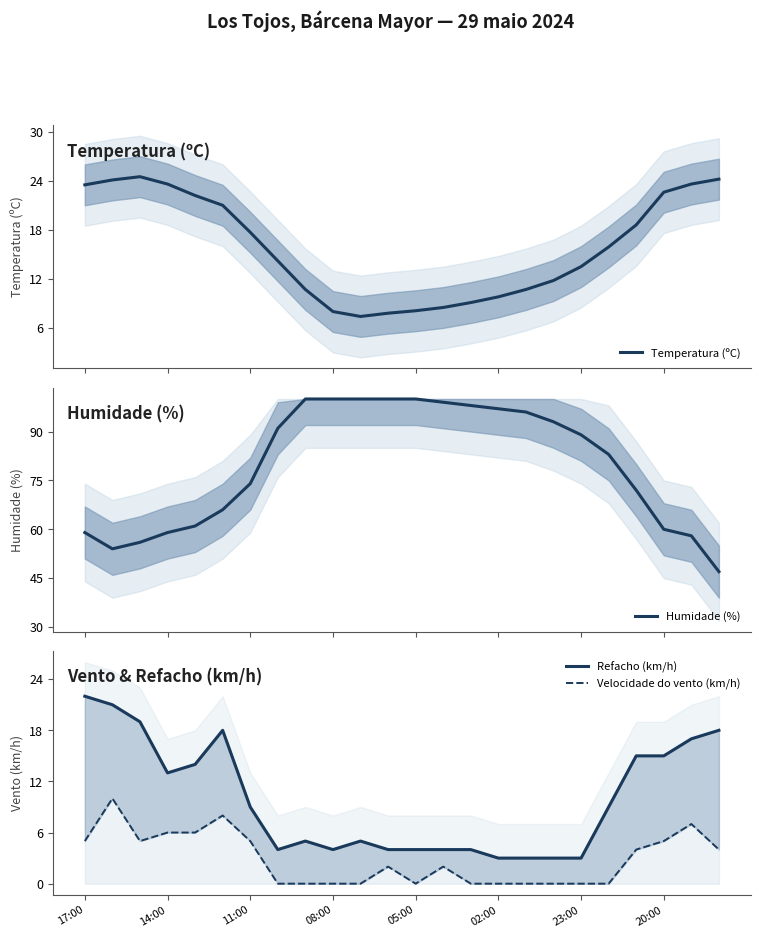

Which series has the largest range (max minus min)?

Humidade (%)